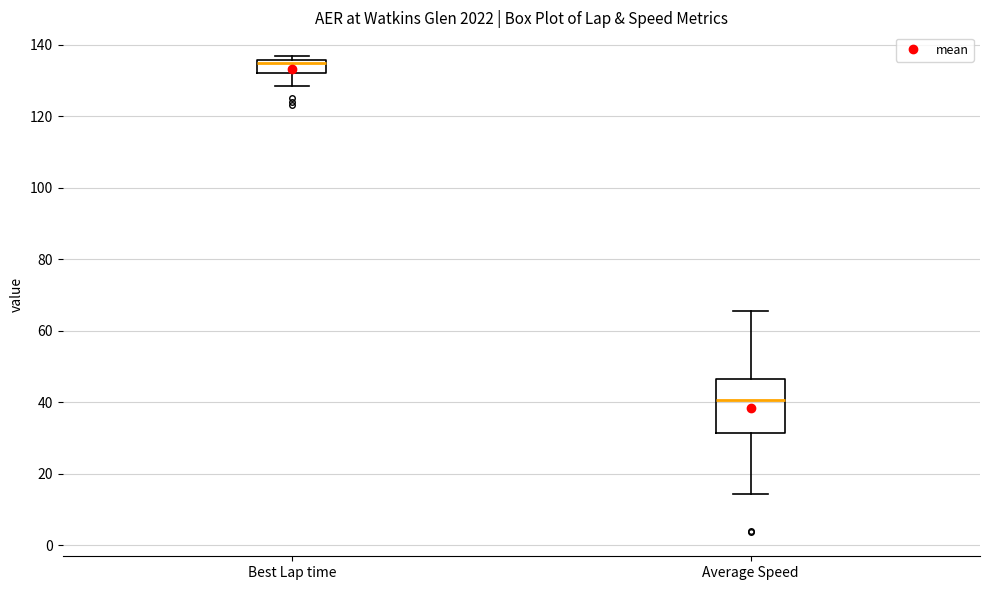

Reading left to right, transcribe this box plot: for each box, give where its median line is, the range the box spans, and where its two whiskers end, as read against the y-axis. The values are not printed on the chart, so give them approximately, as read against the axis.

Best Lap time: median 134, box 132 to 136, whiskers 128 to 136 (just above the box's upper edge)
Average Speed: median 40, box 32 to 46, whiskers 14 to 66